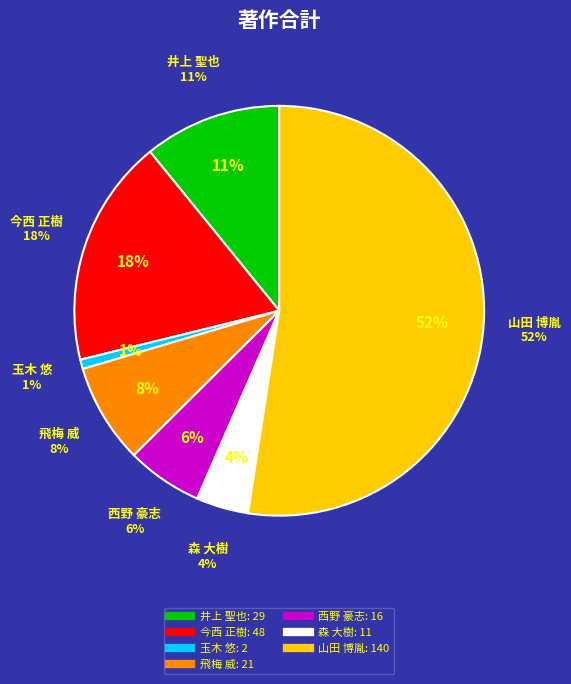

The 山田 博胤 slice represents 52% of the pie. True or false?

True